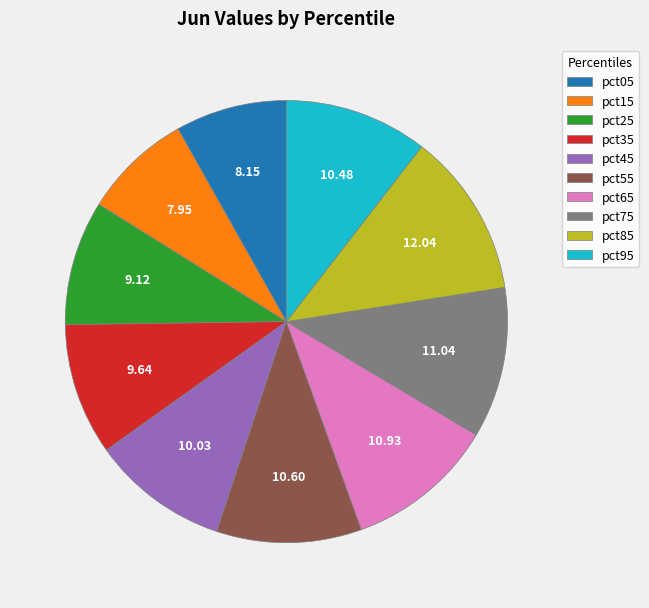

True or false: pct15 accounts for 20% of the total.

False